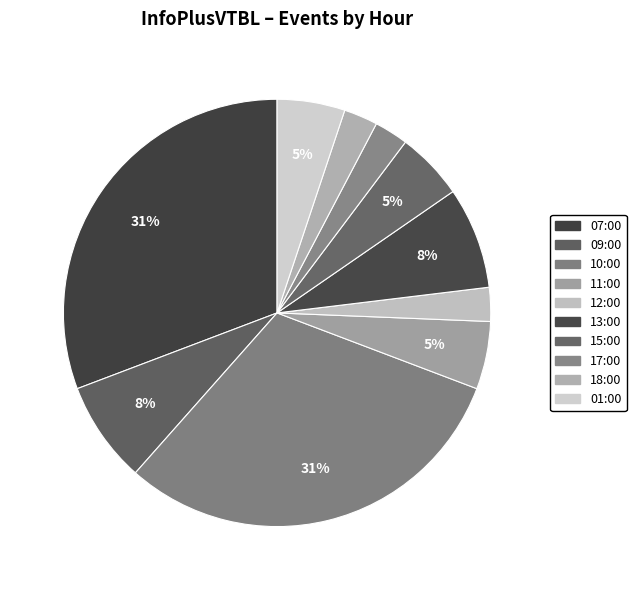

Count the number of slices in the pie.

10